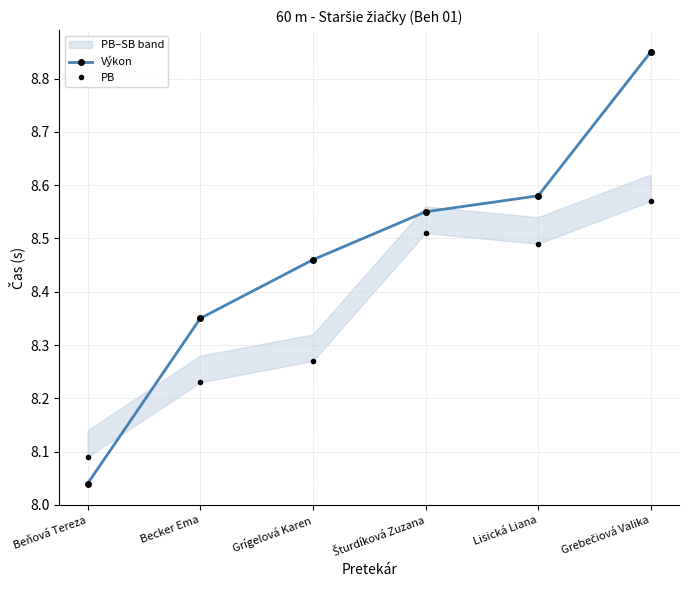

How many times do PB and Výkon cross each other?

1